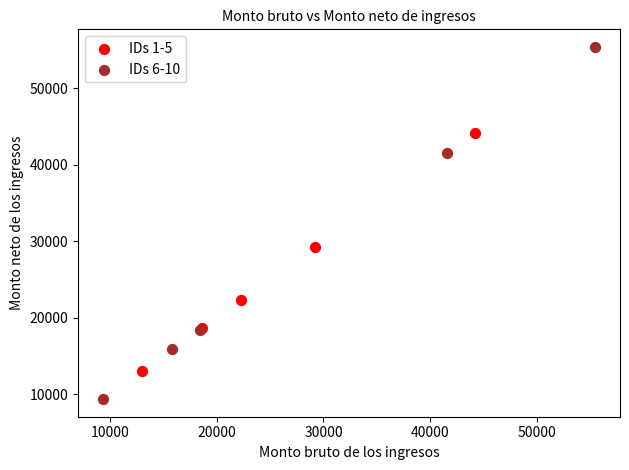

Which series has the largest Y range (max minus min)?

IDs 6-10